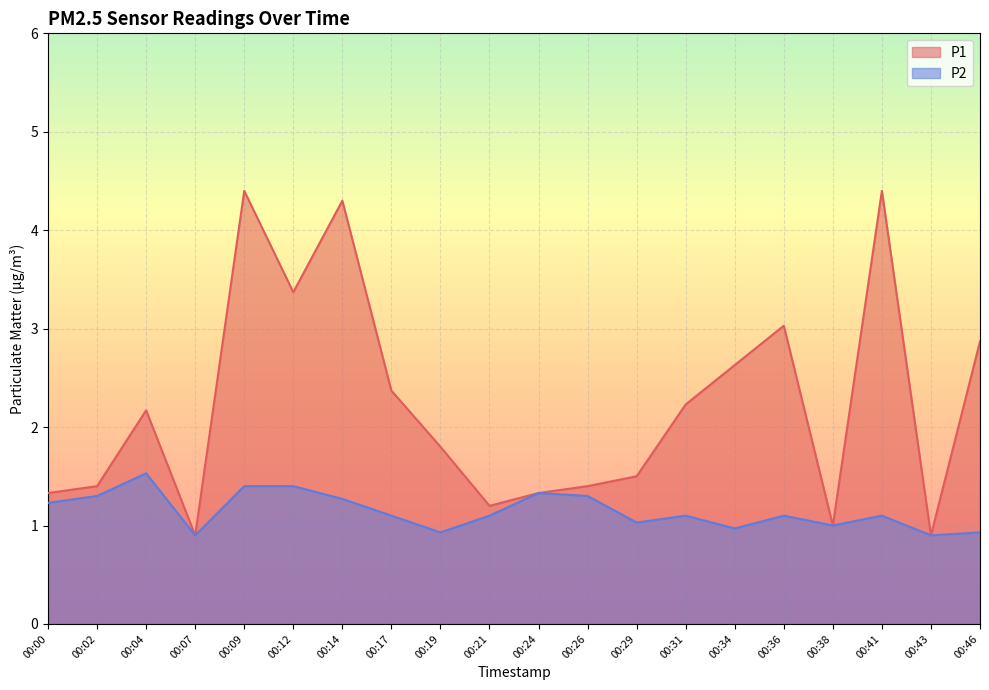

True or false: P1 has a value of 1.4 at 00:02.

True